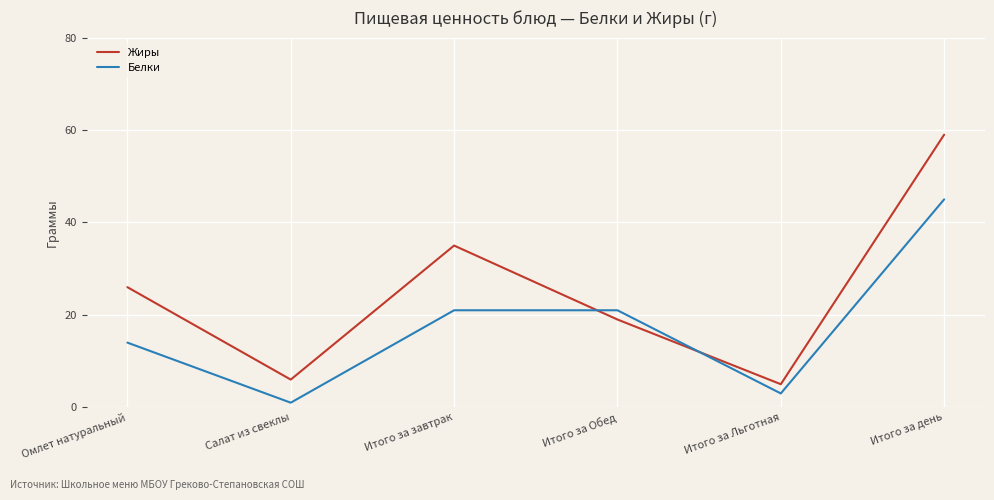

At which category does the chart reach its peak across all series?

Итого за день